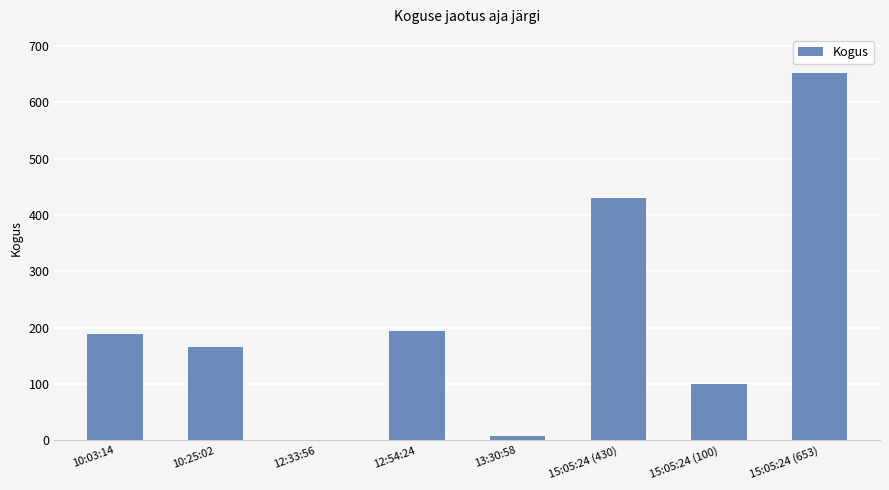

What is the sum of all values?

1741